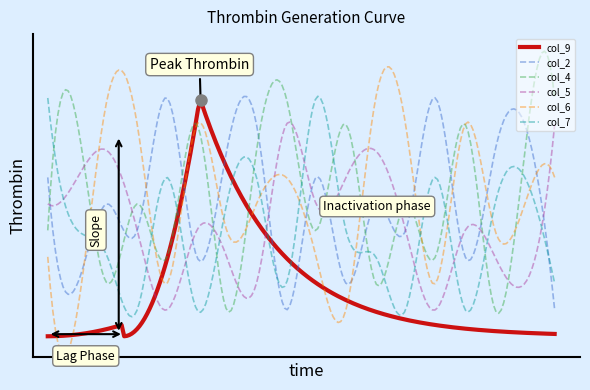

Does the chart display data point markers on the line(s)?

No